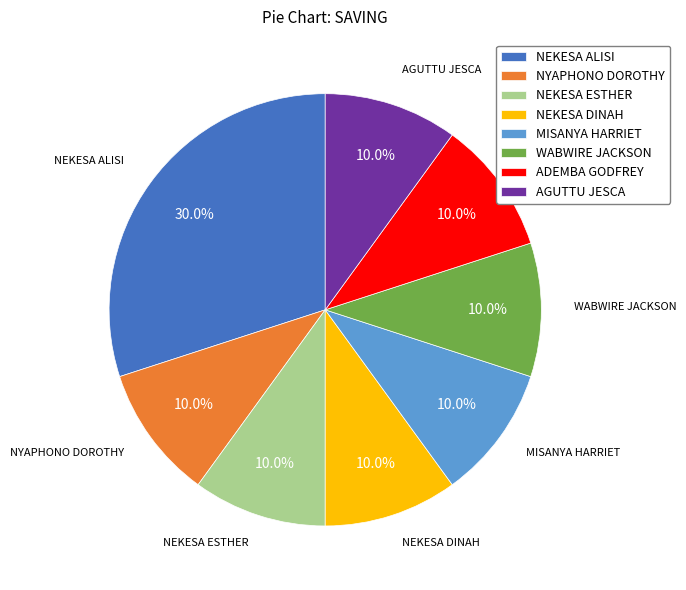

Is the sum of ADEMBA GODFREY and AGUTTU JESCA greater than half?

No